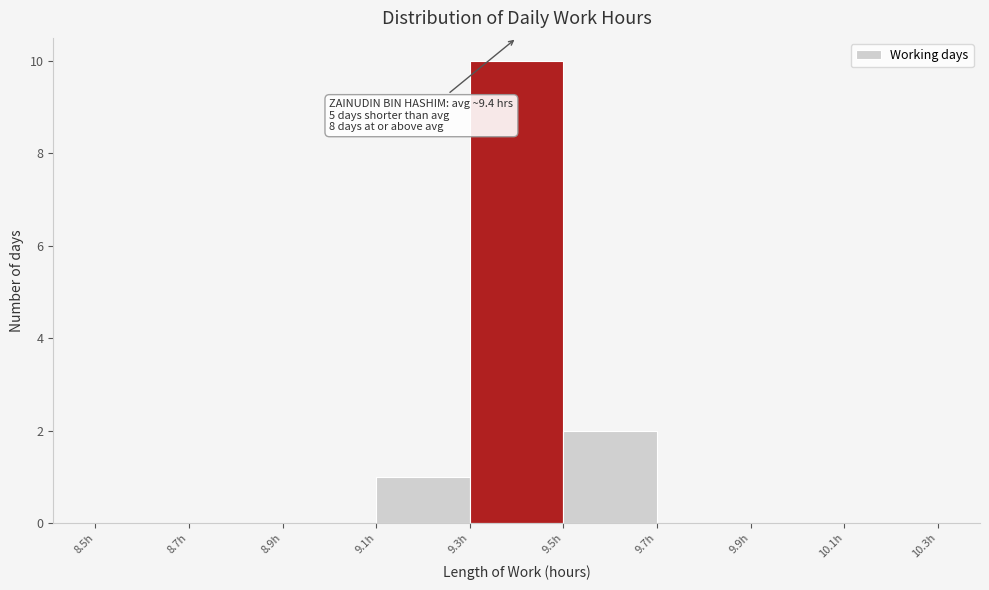

Which range on the x-axis has the tallest bar?

9.3 to 9.5